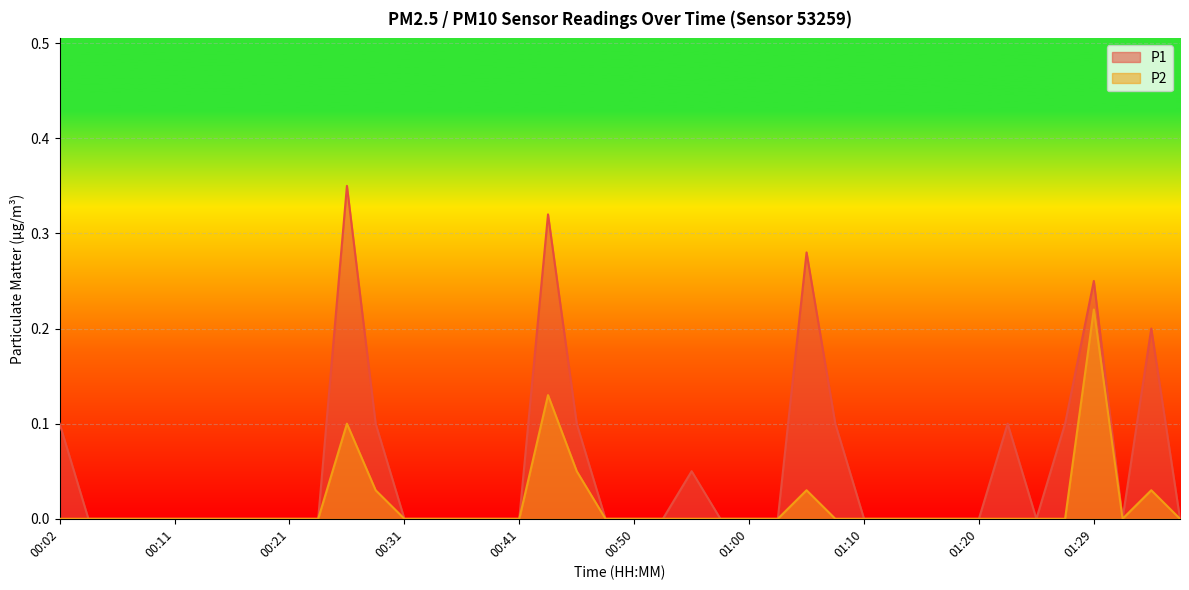

What is the sum of the P1 values at 01:22 and 01:27?

0.2